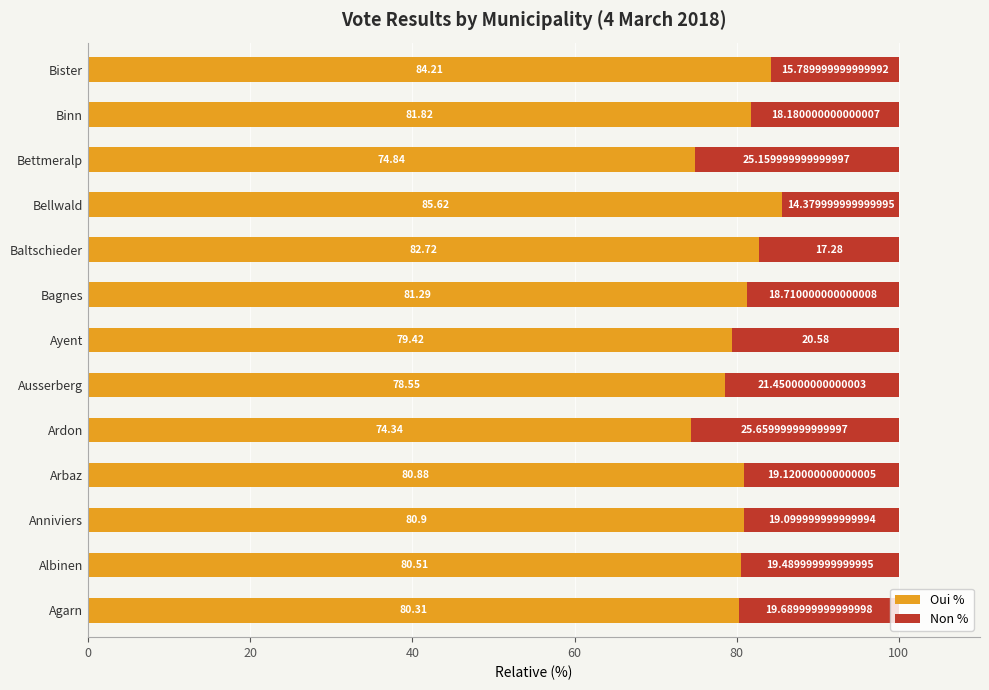

What is the sum of the Oui % values at Ayent and Anniviers?

160.3